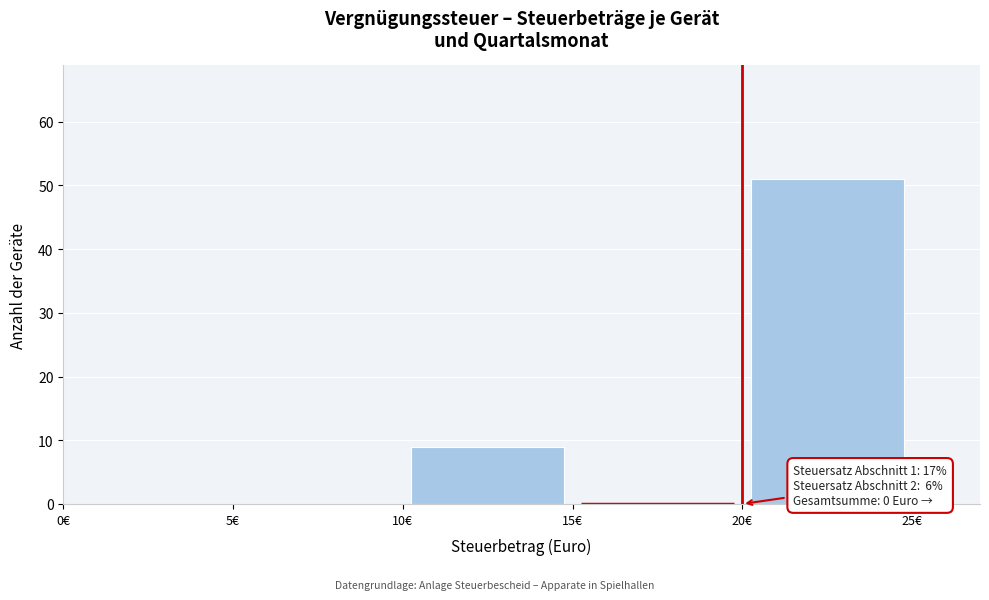

Which range on the x-axis has the tallest bar?

20 to 25